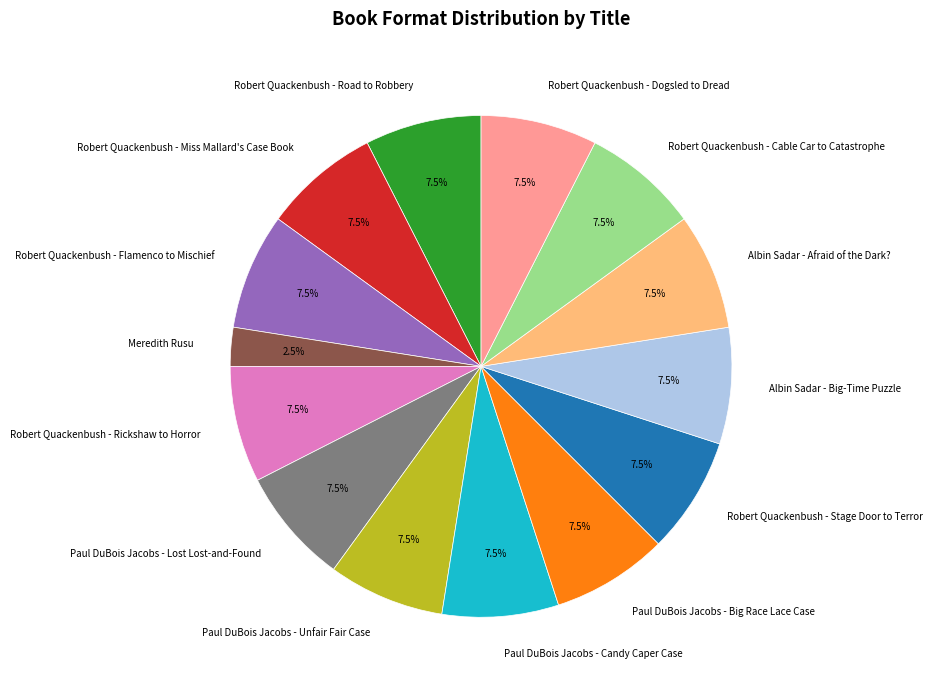

Approximately how many times larger is the value at Albin Sadar - Big-Time Puzzle compared to Meredith Rusu?

3.0